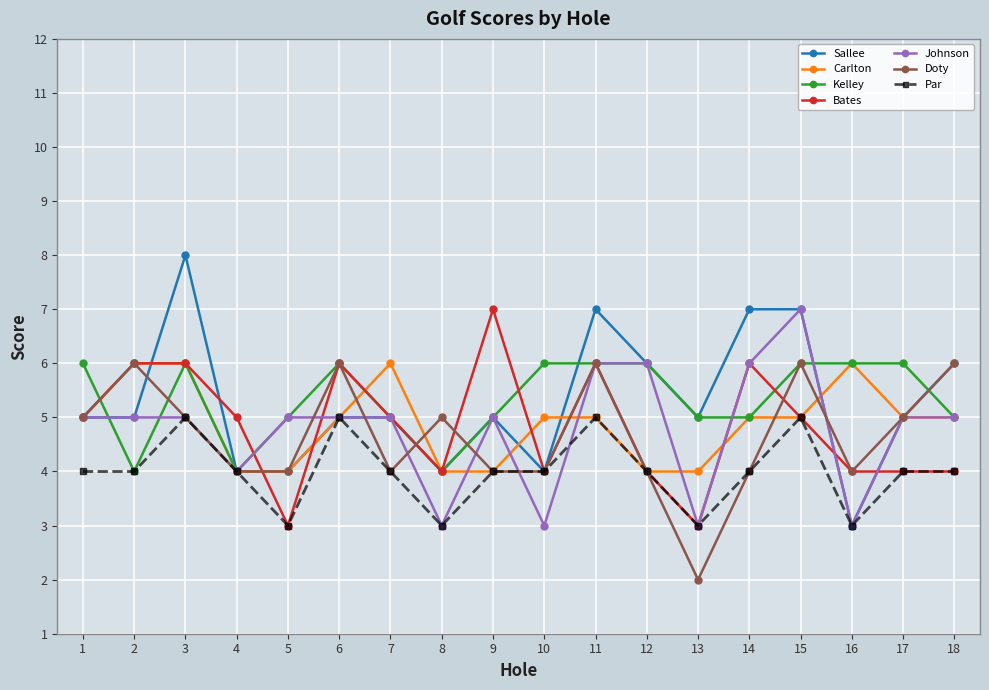

Count the number of categories in the chart.

18